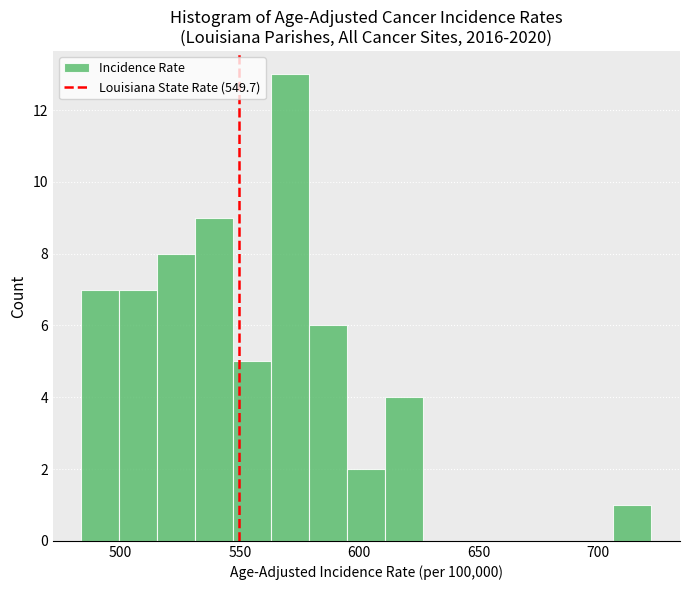

Read against the x-axis, roughly where is the centre of the tallest bar?

570